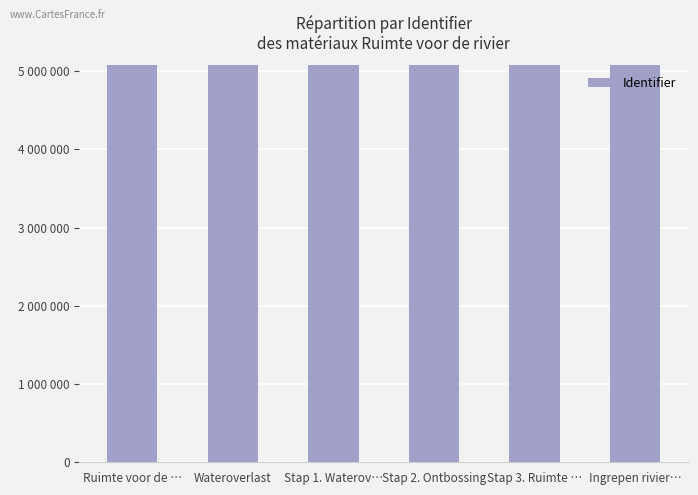

Rank the categories by value from lowest to highest.

Ruimte voor de …, Wateroverlast, Stap 1. Waterov…, Stap 2. Ontbossing, Stap 3. Ruimte …, Ingrepen rivier…